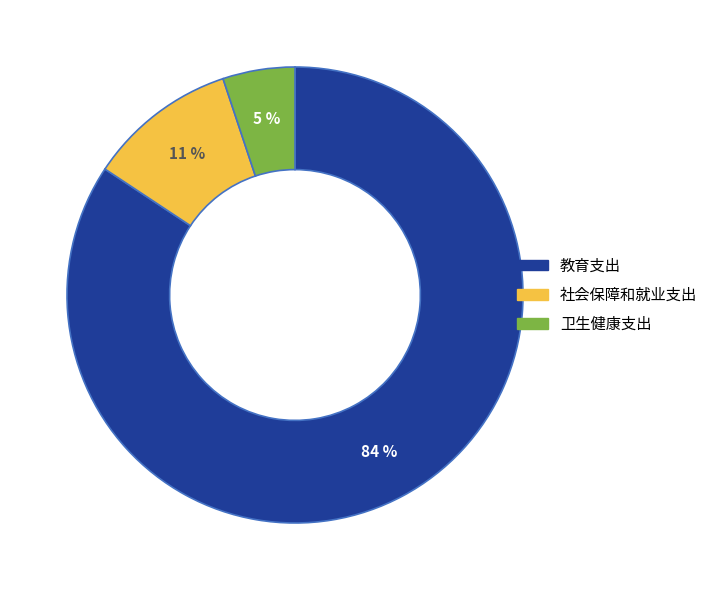

Is it true that 教育支出 is 84% of the pie?

True